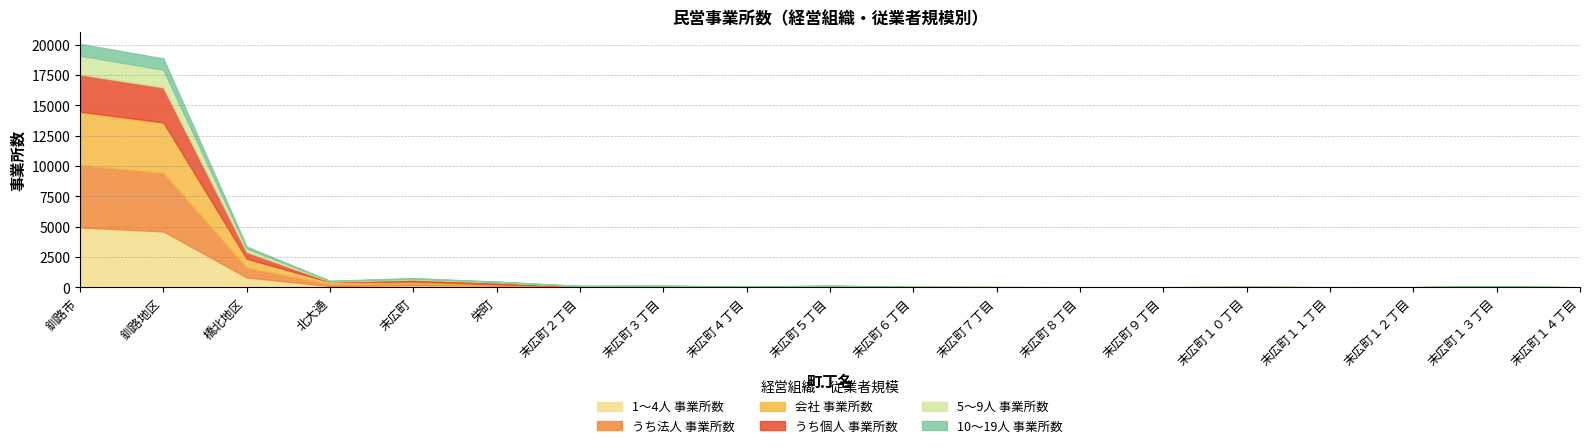

Which series has the largest total across all categories?

うち法人 事業所数